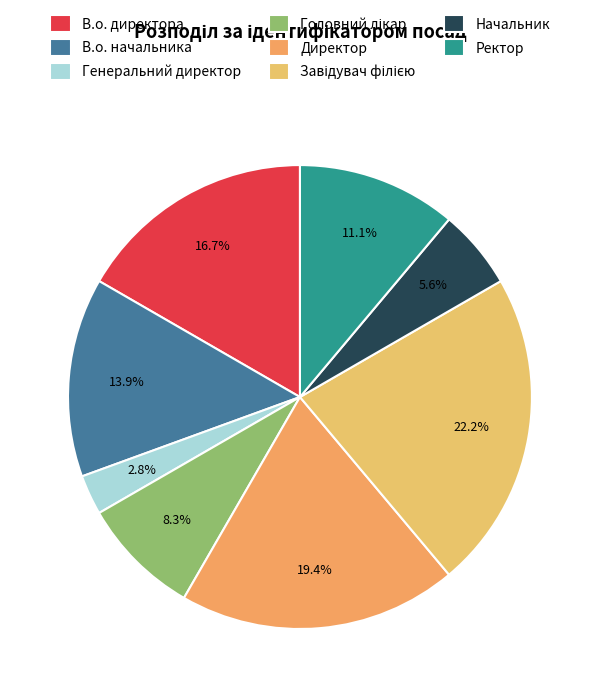

What is the change in value from В.о. начальника to Начальник?

-3